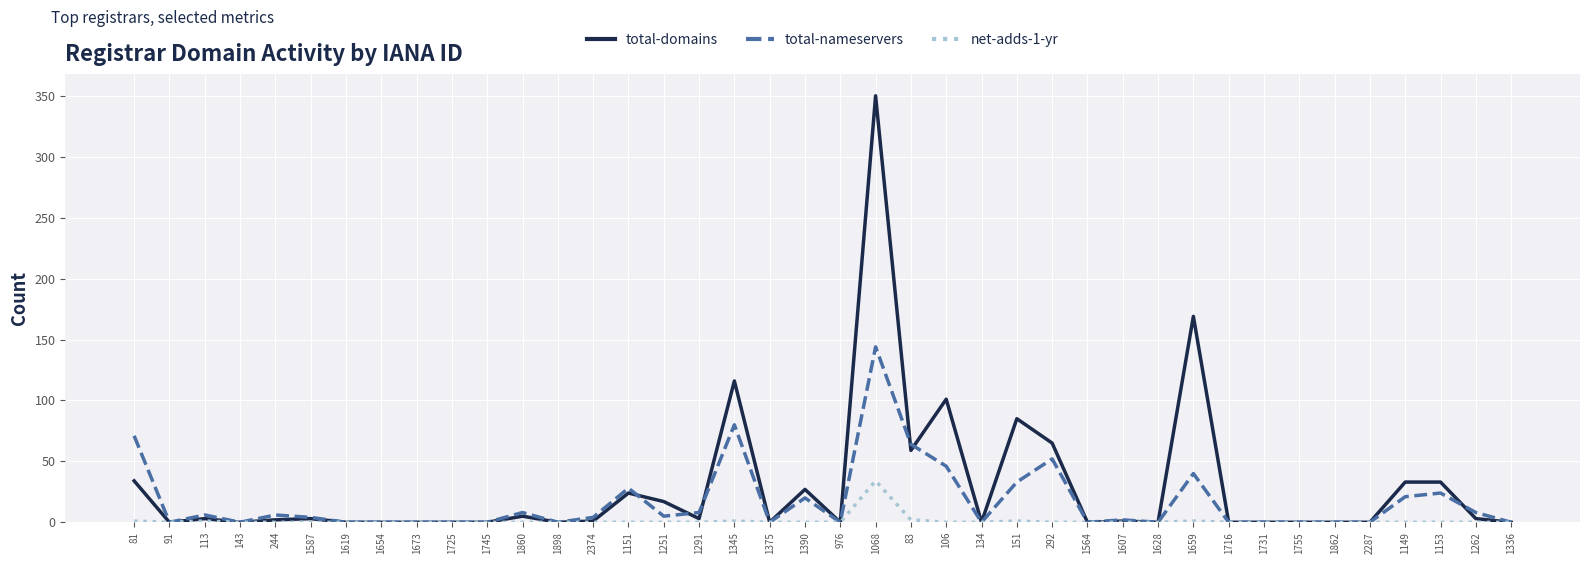

The value of total-nameservers at 1673 is 0. True or false?

True